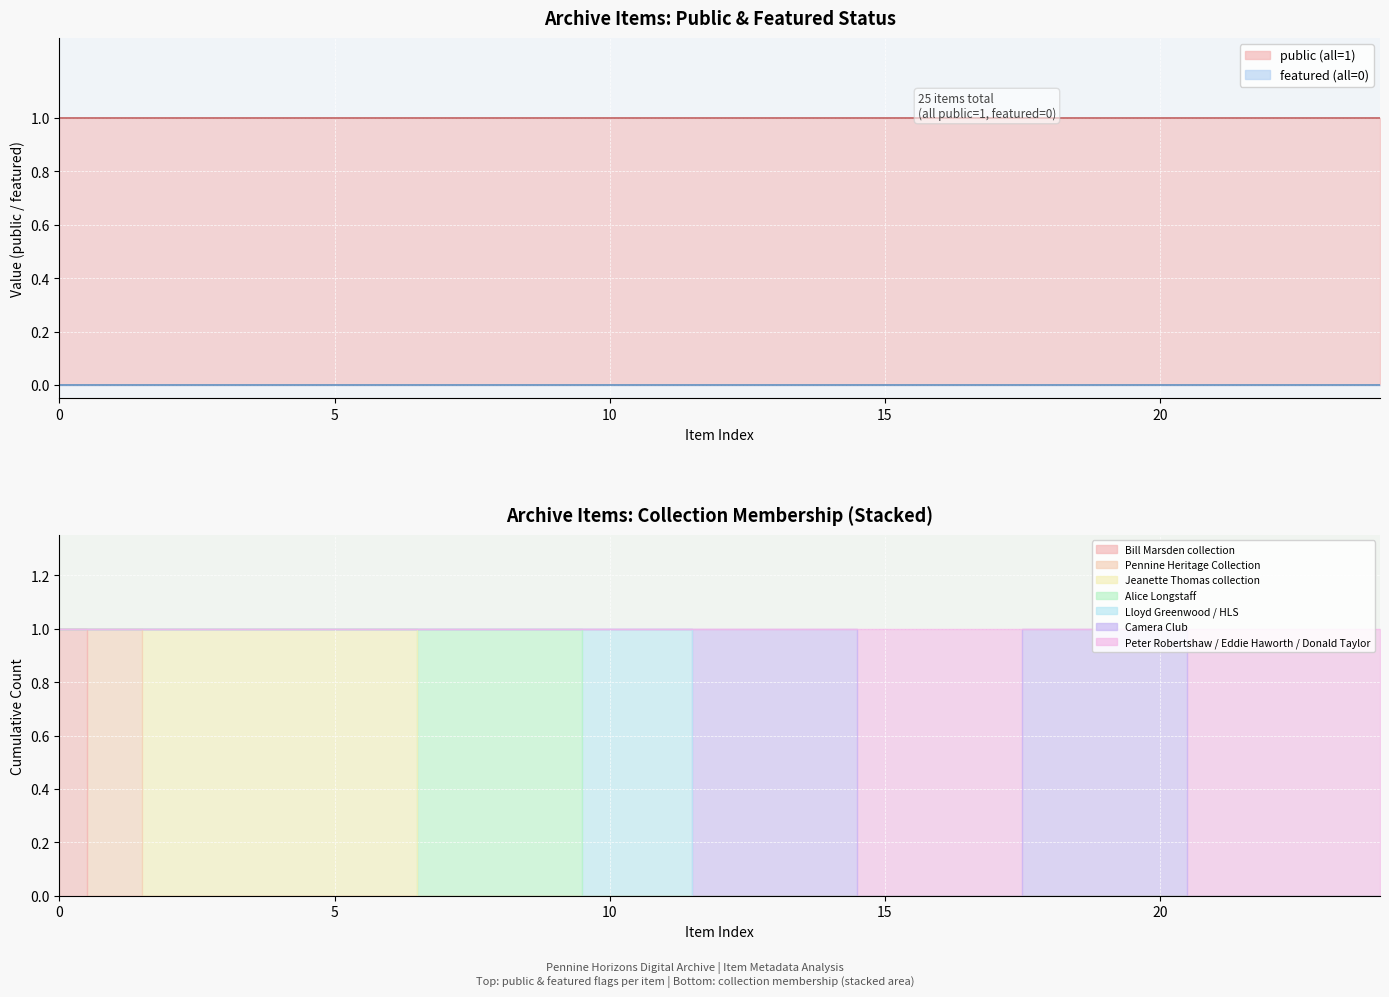

True or false: public and featured intersect in this chart.

False